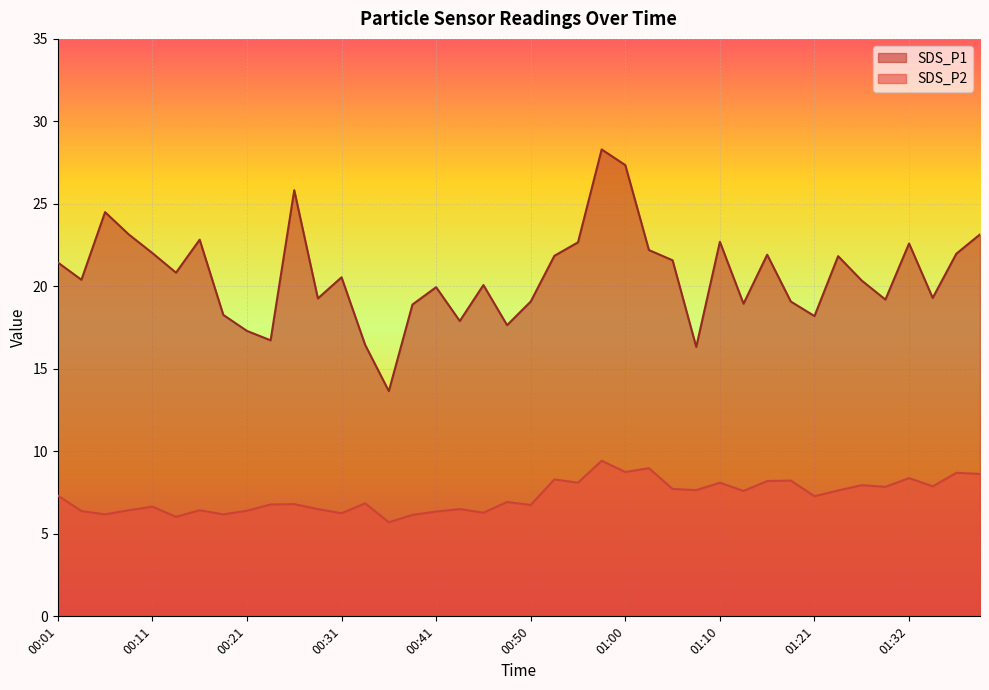

Which series changed the most between 00:48 and 01:10?

SDS_P1